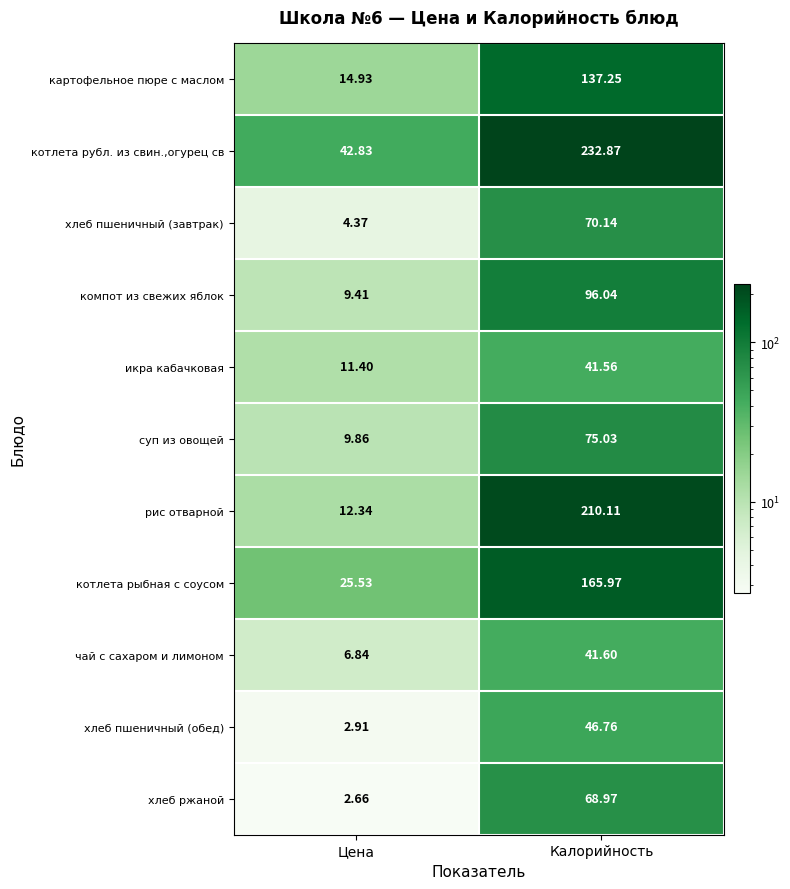

At which category is the sum across all series the highest?

Калорийность